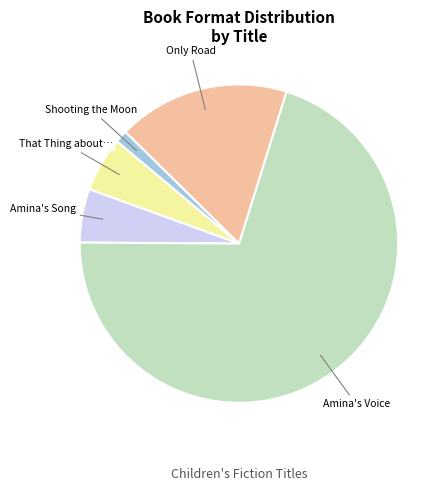

Does any single category account for the majority?

Yes